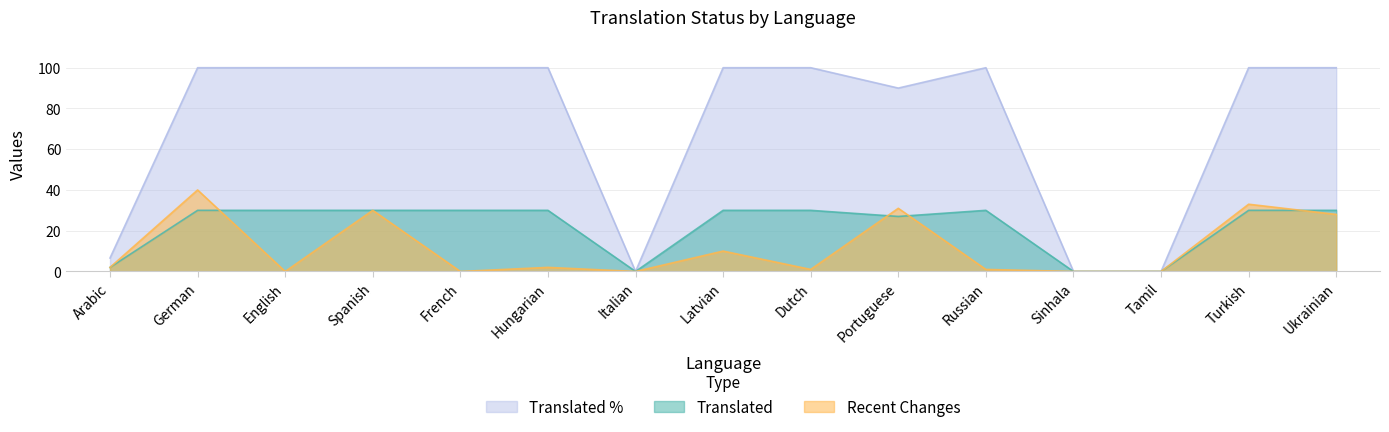

True or false: translated_percent and translated cross at least once.

False